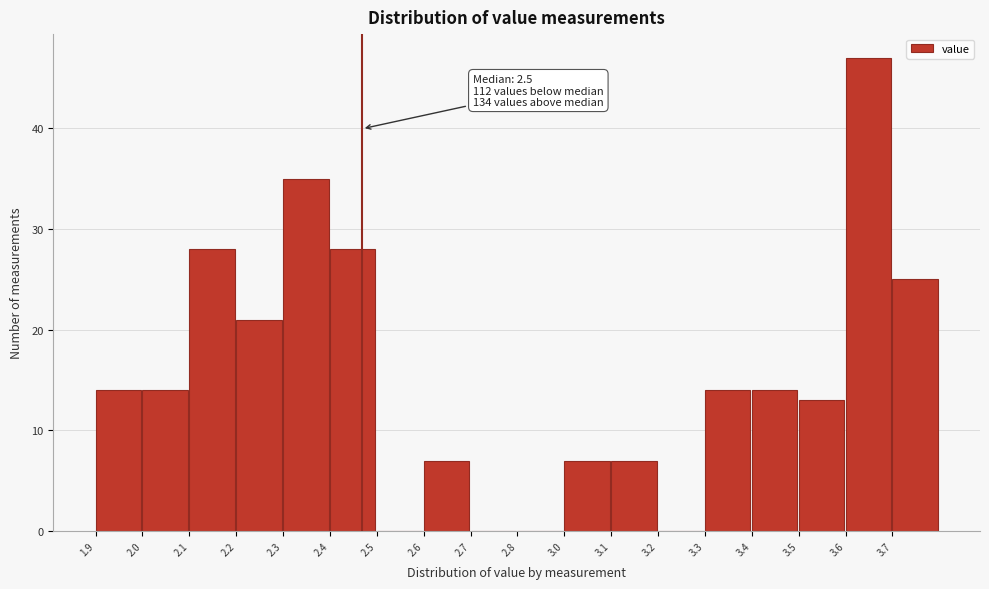

Reading left to right, transcribe all the data shown in this chart.

1.9=14	2.0=14	2.1=28	2.2=21	2.3=35	2.4=28	2.5=0	2.6=7	2.7=0	2.8=0	3.0=7	3.1=7	3.2=0	3.3=14	3.4=14	3.5=13	3.6=47	3.7=25